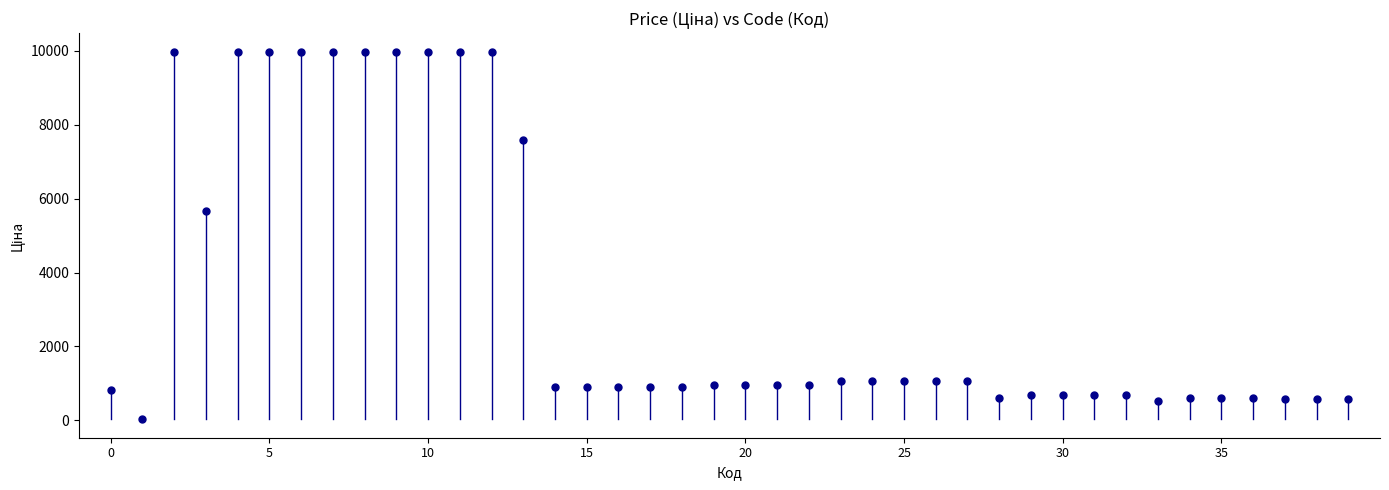

What is the range of Y values (max minus min)?

9942.9